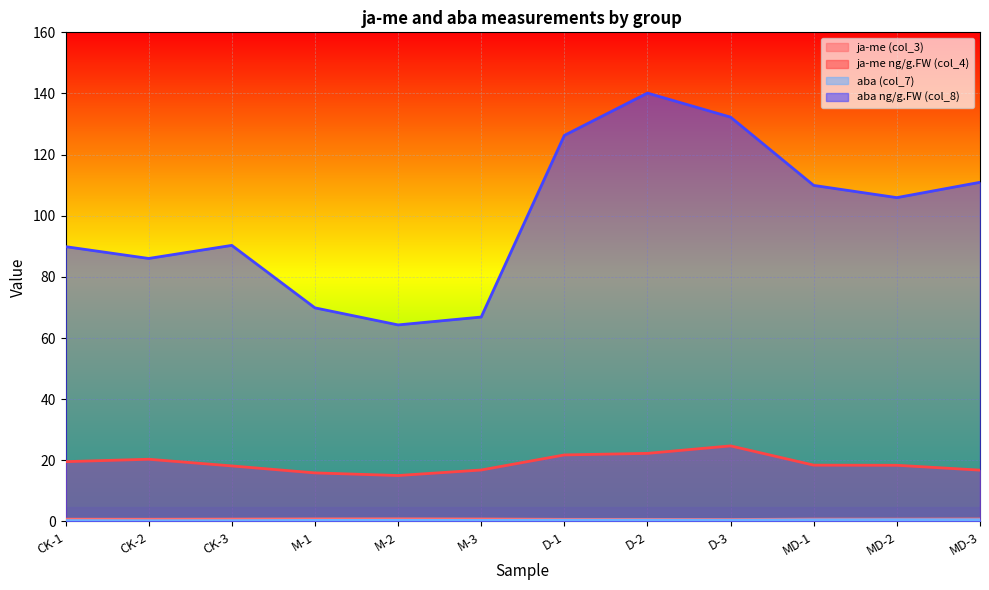

True or false: aba (col_7) and ja-me ng/g.FW (col_4) cross at least once.

False